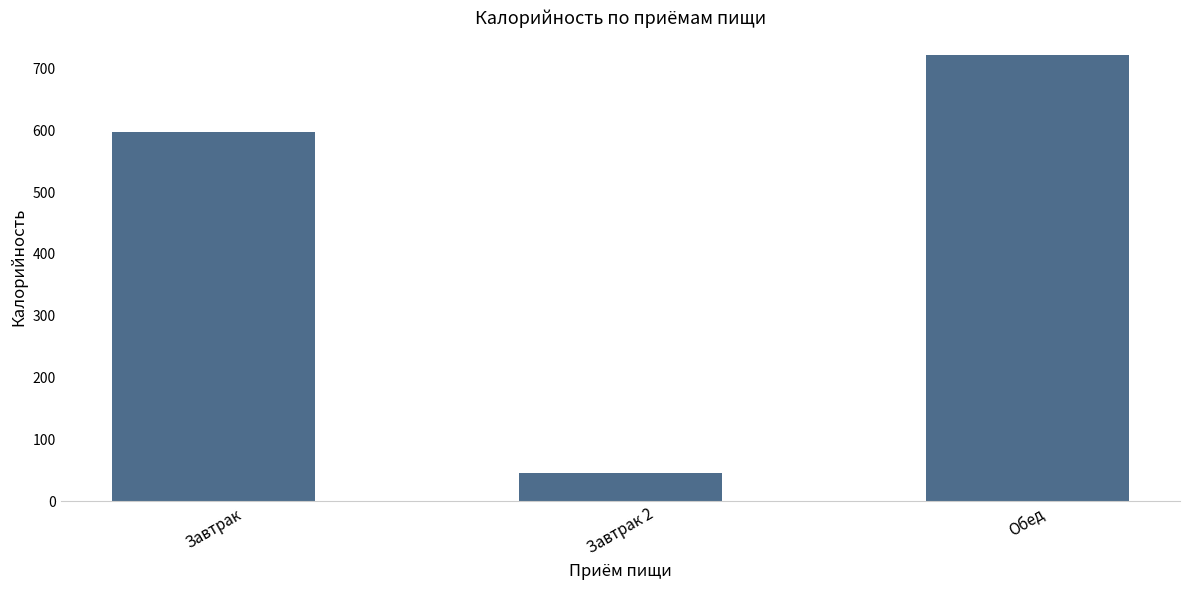

Which has a higher value, Обед or Завтрак 2?

Обед